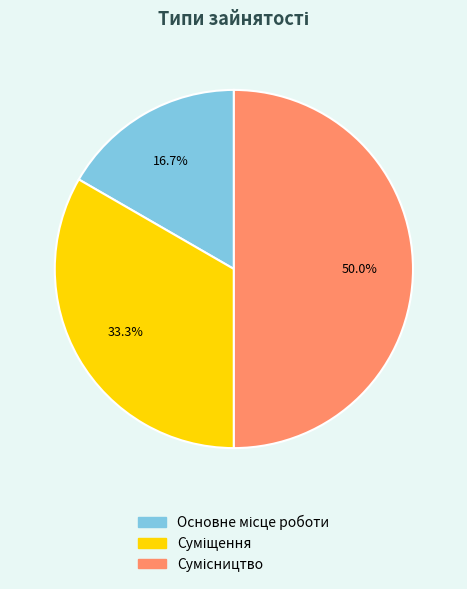

What percentage is the Основне місце роботи slice, to the nearest percent?

17%